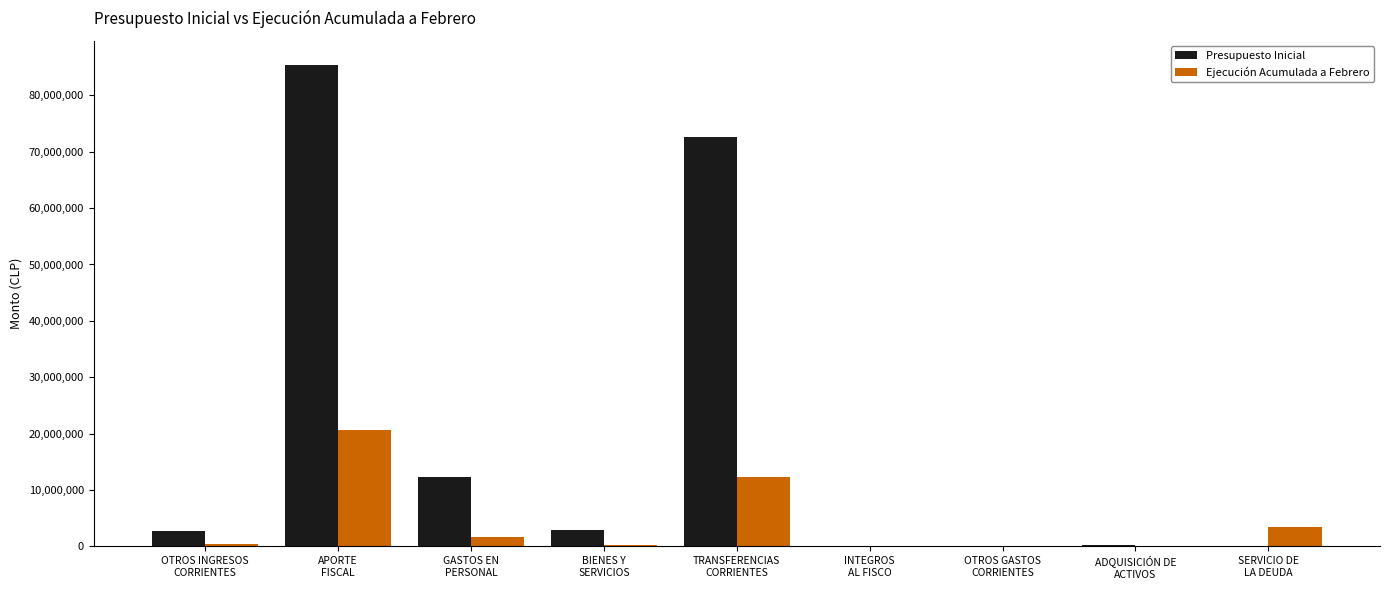

Is the value of Presupuesto Inicial at GASTOS EN
PERSONAL greater than the value of Ejecución Acumulada a Febrero at GASTOS EN
PERSONAL?

Yes